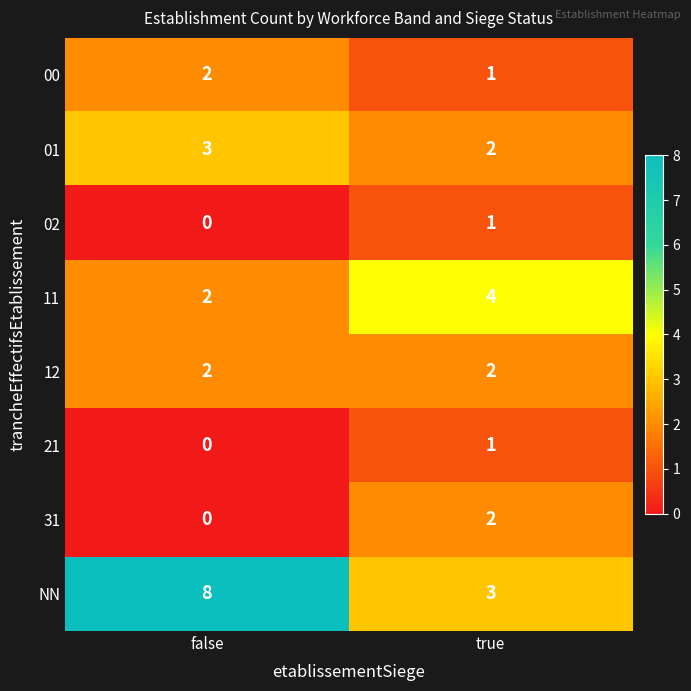

At which label is 01 closest to 2?

true